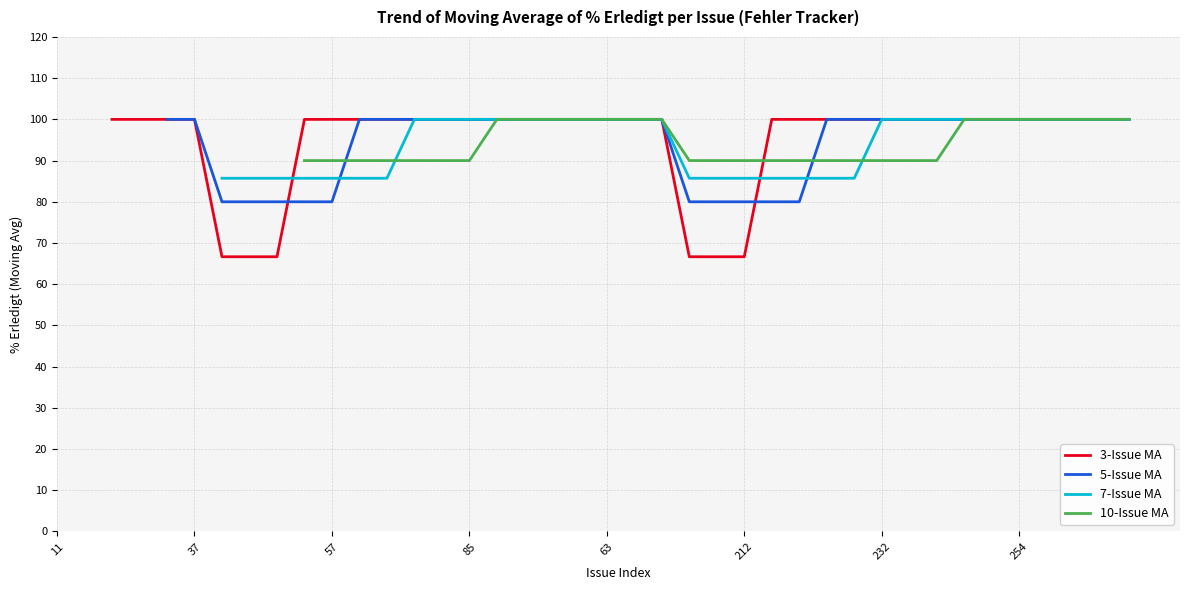

What is the label of the 18th point from the right?

22